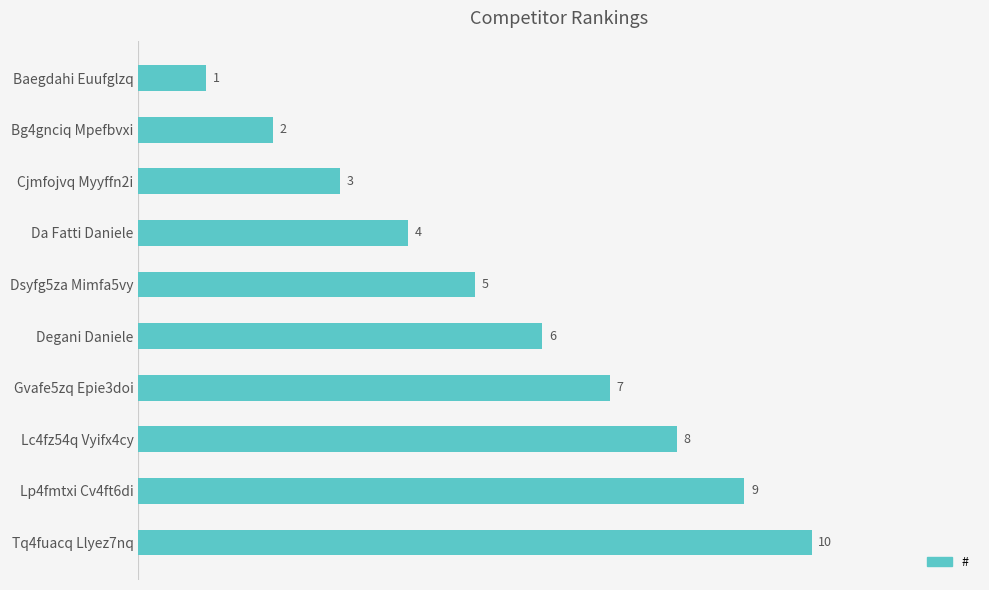

Rank the categories by value from highest to lowest.

Tq4fuacq Llyez7nq, Lp4fmtxi Cv4ft6di, Lc4fz54q Vyifx4cy, Gvafe5zq Epie3doi, Degani Daniele, Dsyfg5za Mimfa5vy, Da Fatti Daniele, Cjmfojvq Myyffn2i, Bg4gnciq Mpefbvxi, Baegdahi Euufglzq